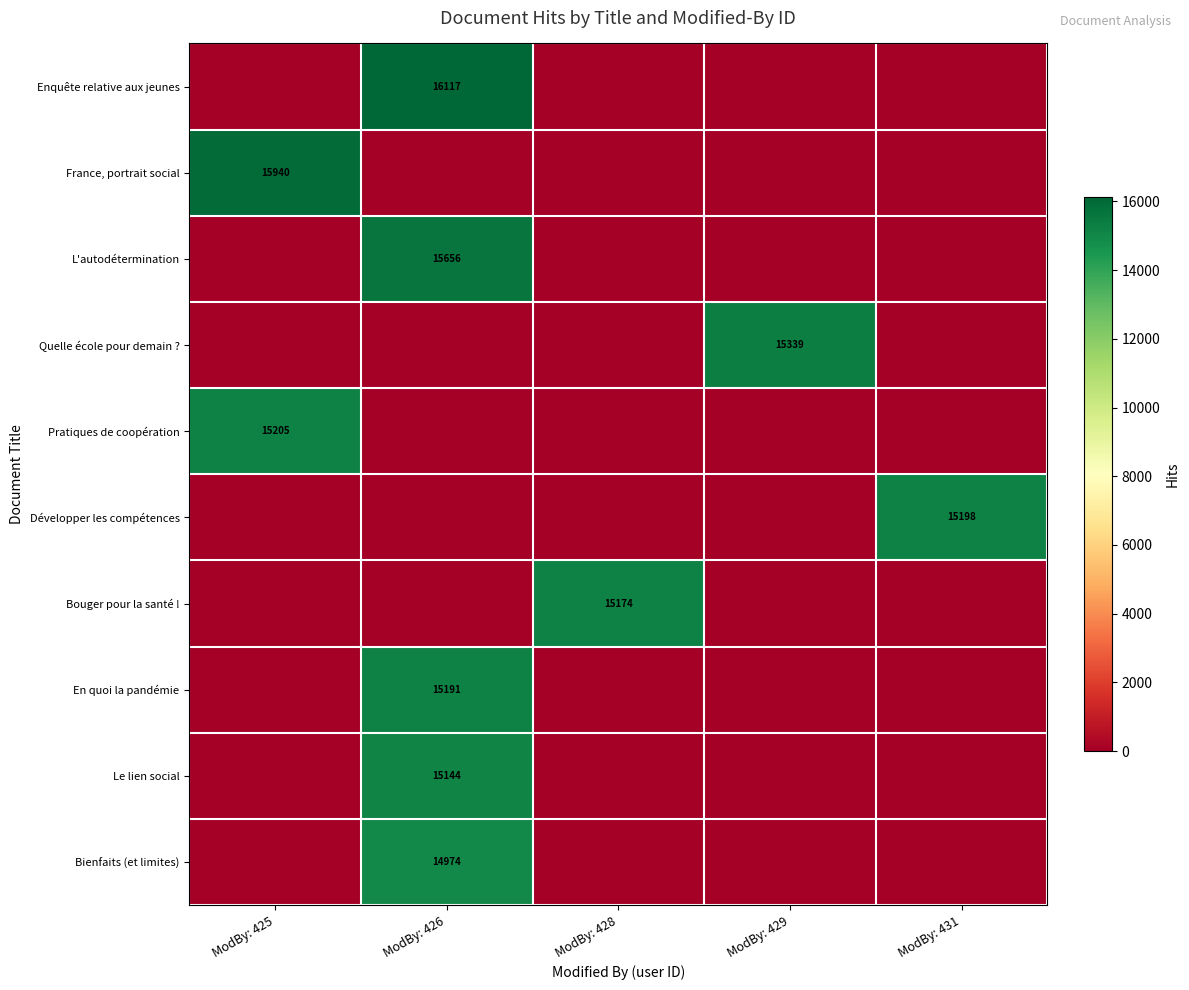

How many categories are shown in the chart?

5